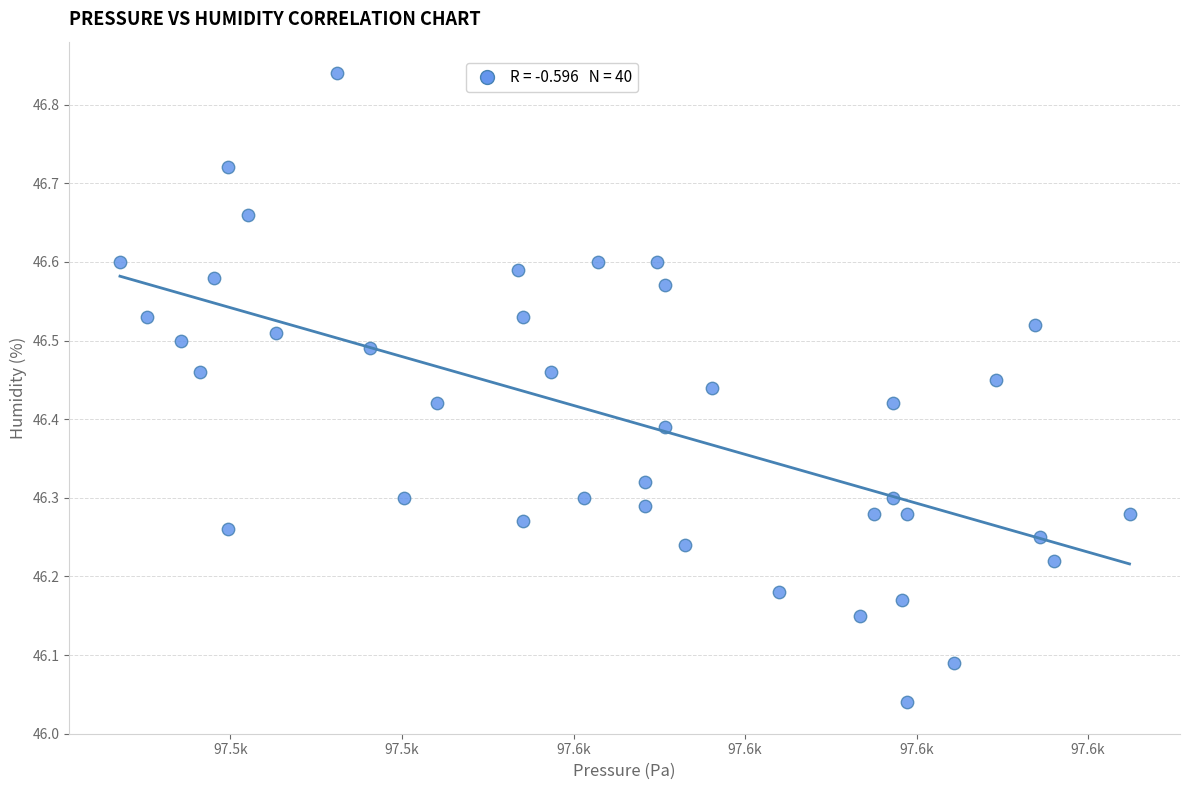

What is the range of Y values (max minus min)?

0.8